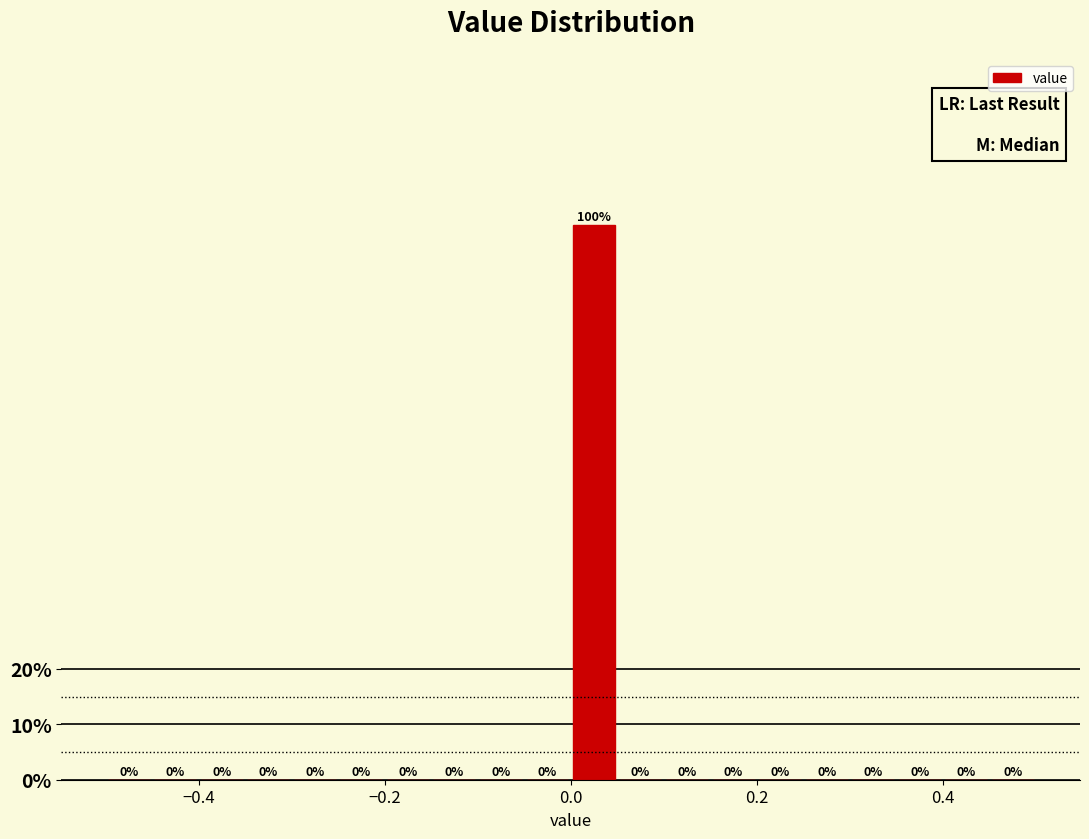

Around what value on the x-axis is the tallest bar? Give the approximate position of its centre, as read against the axis.

0.02